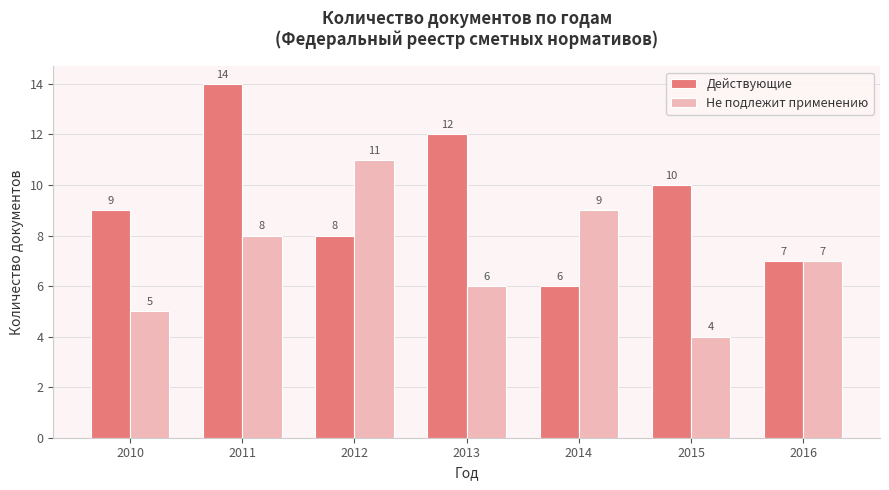

Read the Действующие value at 2012.

8